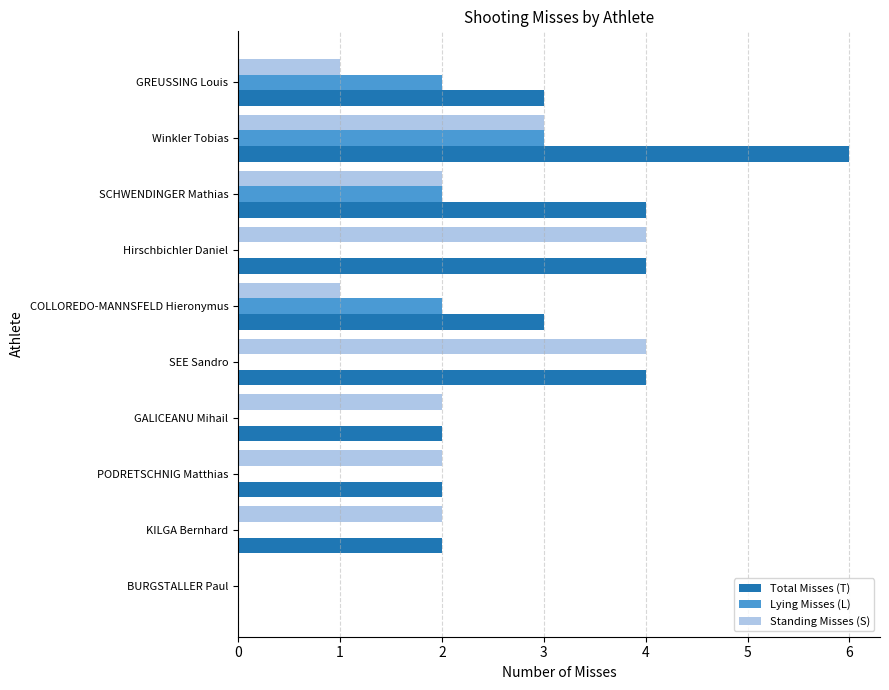

The Total Misses (T) series shows 6 at SEE Sandro. True or false?

False